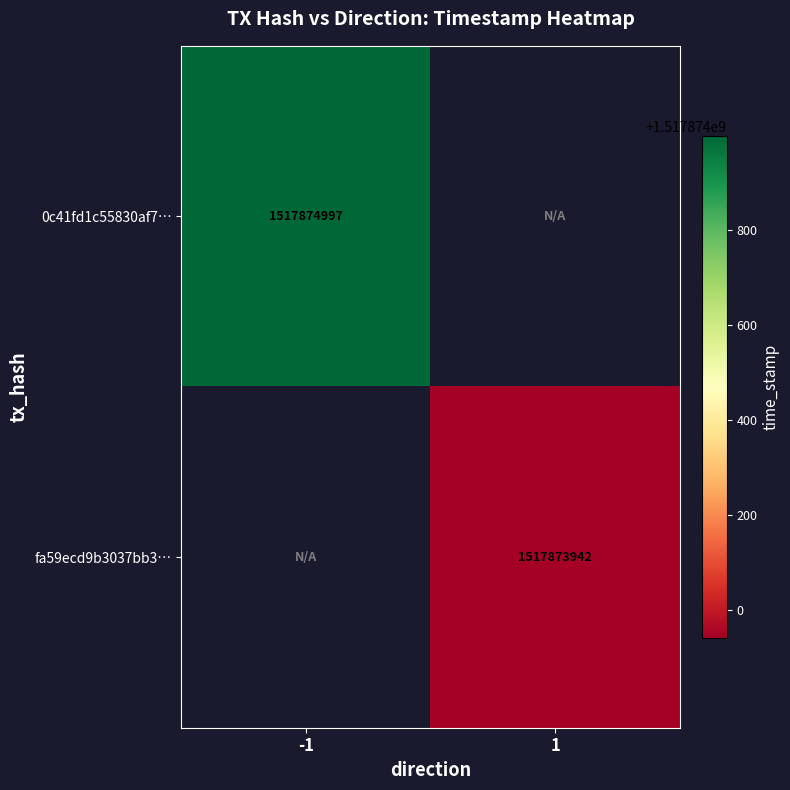

Is it true that 0c41fd1c55830af7… equals 703712110 at -1?

False